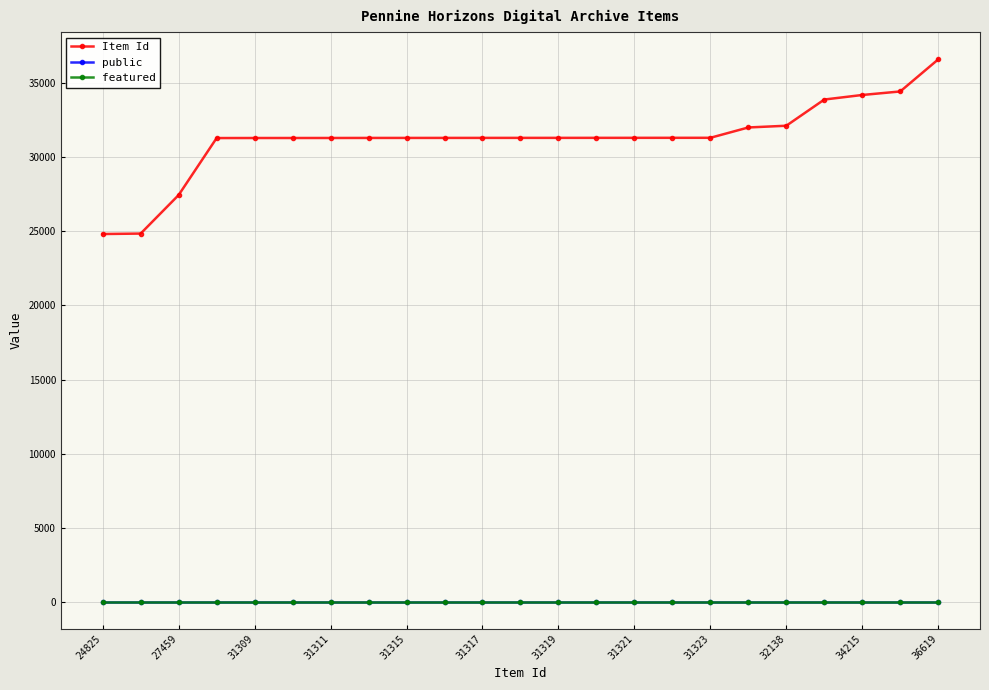

Which series has the largest range (max minus min)?

Item Id